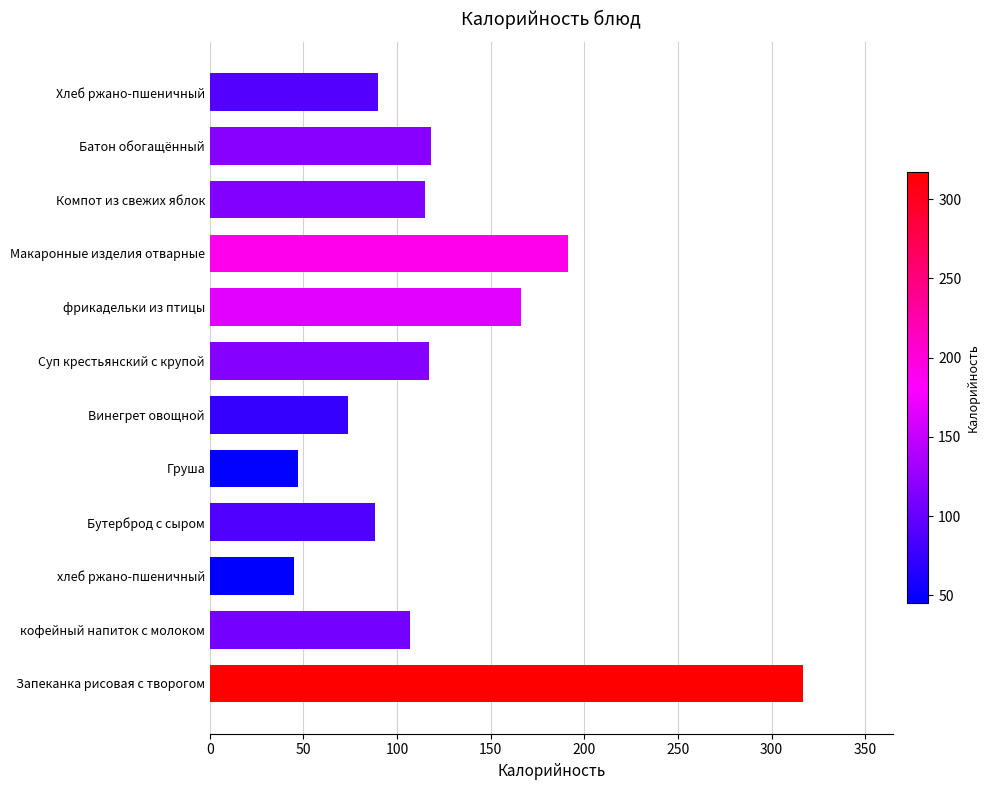

What is the change in value from хлеб ржано-пшеничный to фрикадельки из птицы?

+121